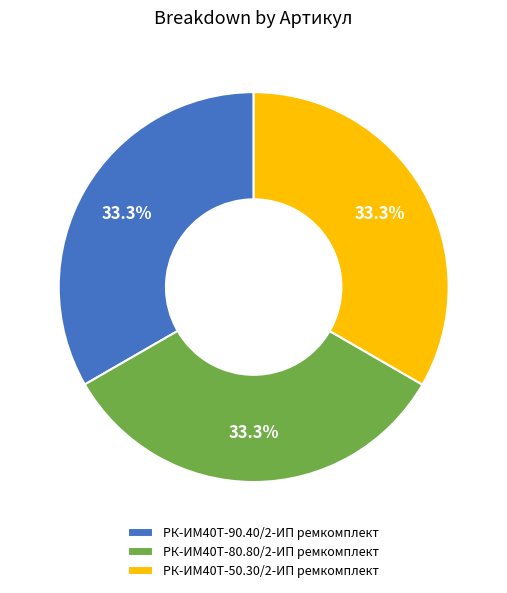

To the nearest percent, what is the average slice percentage?

33%